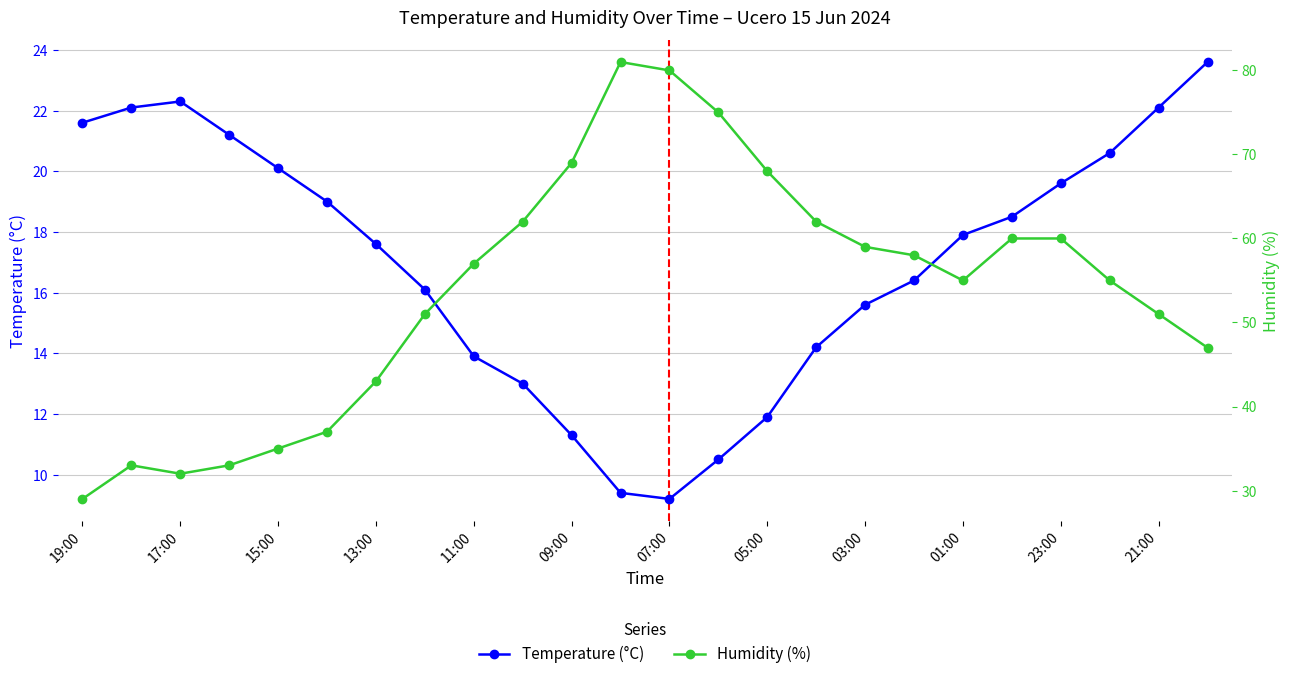

How many interior local valleys does the Temperature (°C) series have?

1